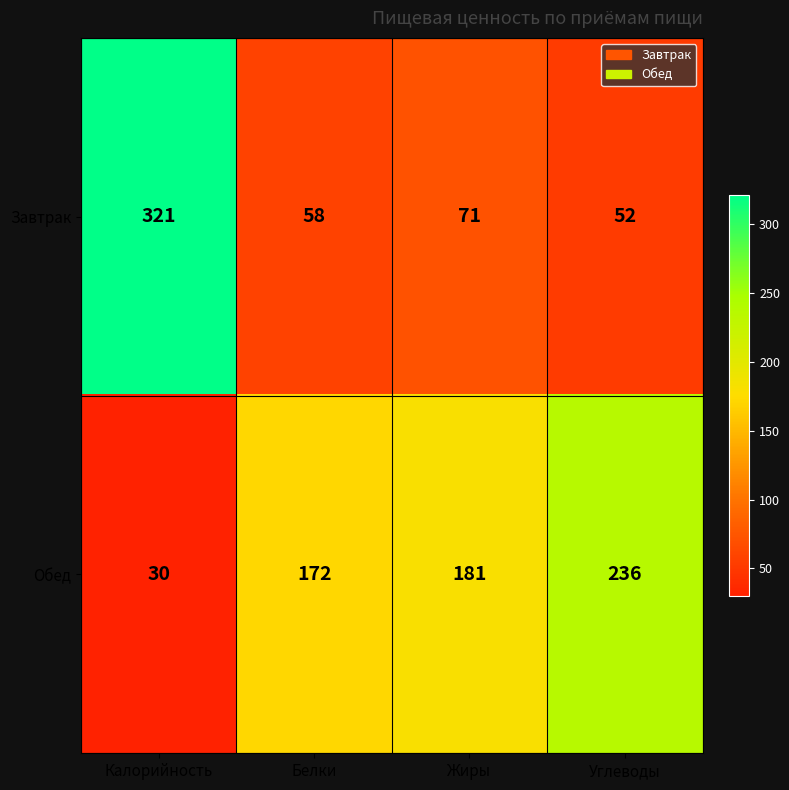

Which series has the widest spread of values?

Завтрак